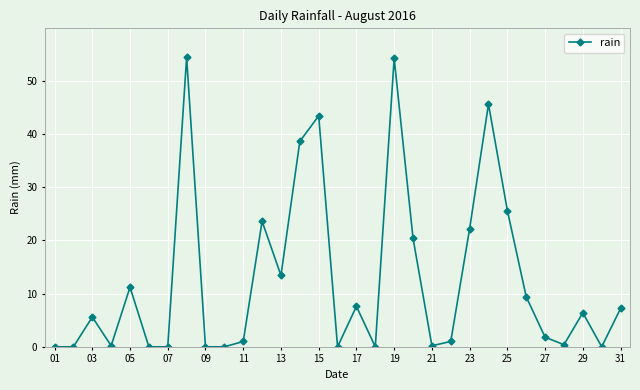

What is the greatest value displayed?

54.4